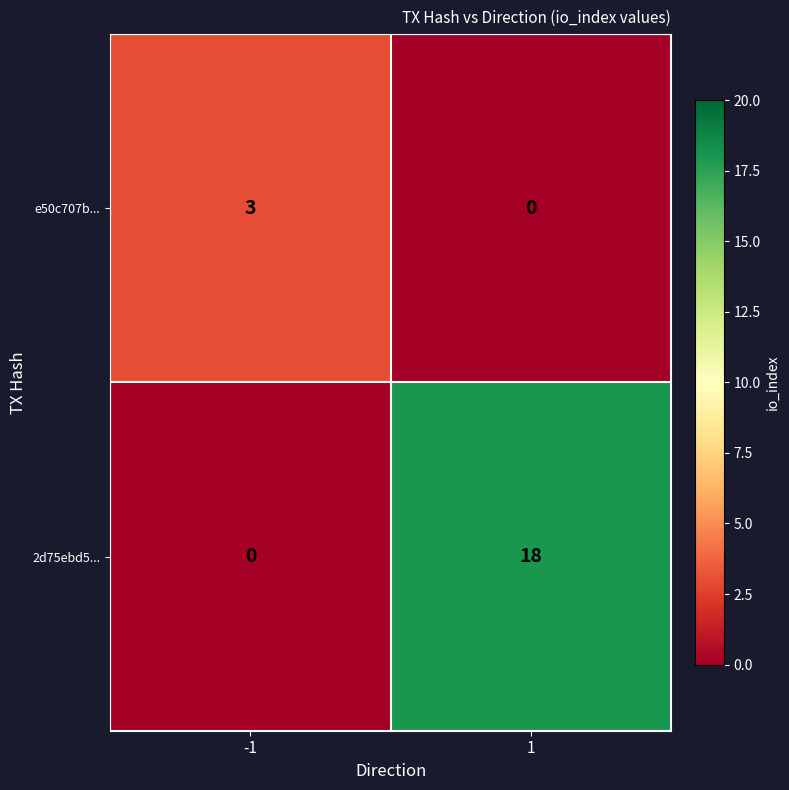

What is the greatest value displayed?

18